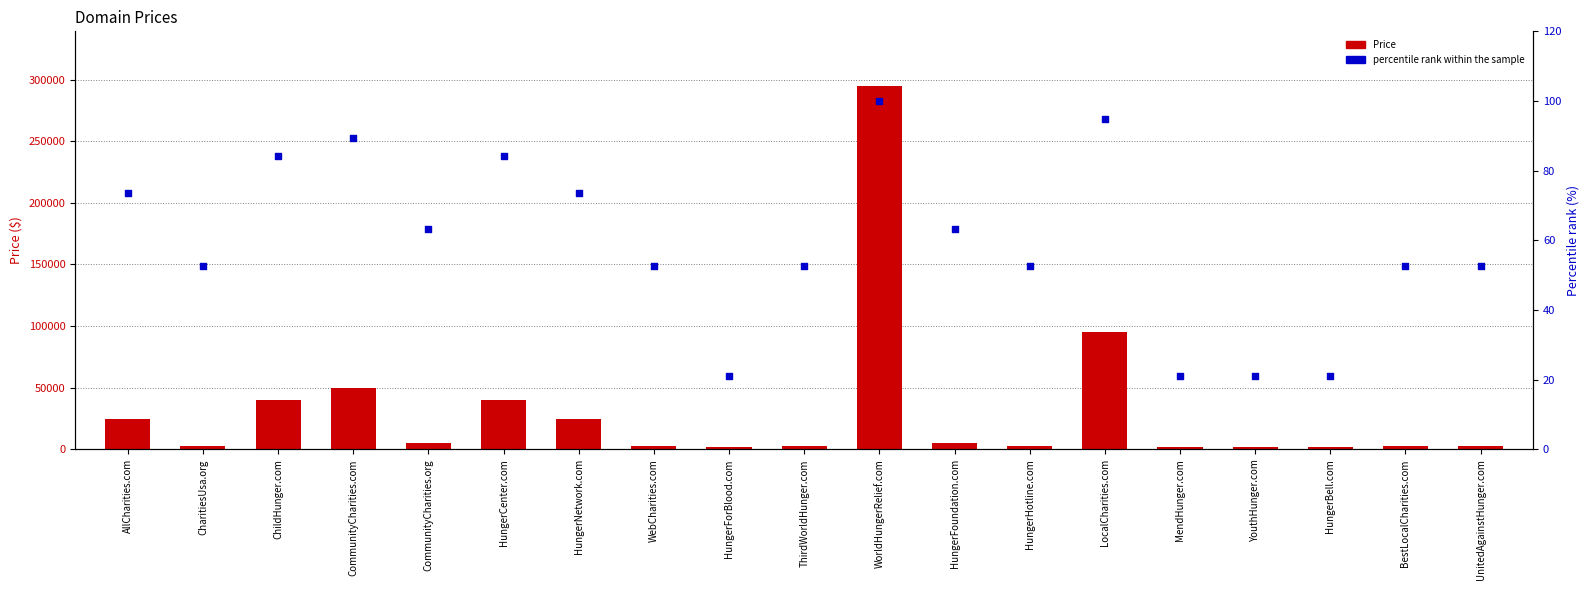

What is the total value across all series at CharitiesUsa.org?

2940.6